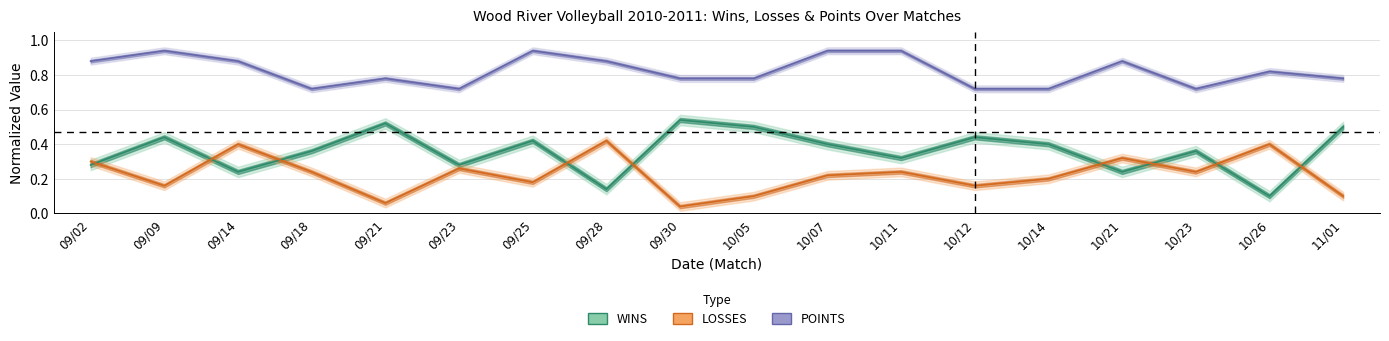

Which series has the largest total across all categories?

POINTS